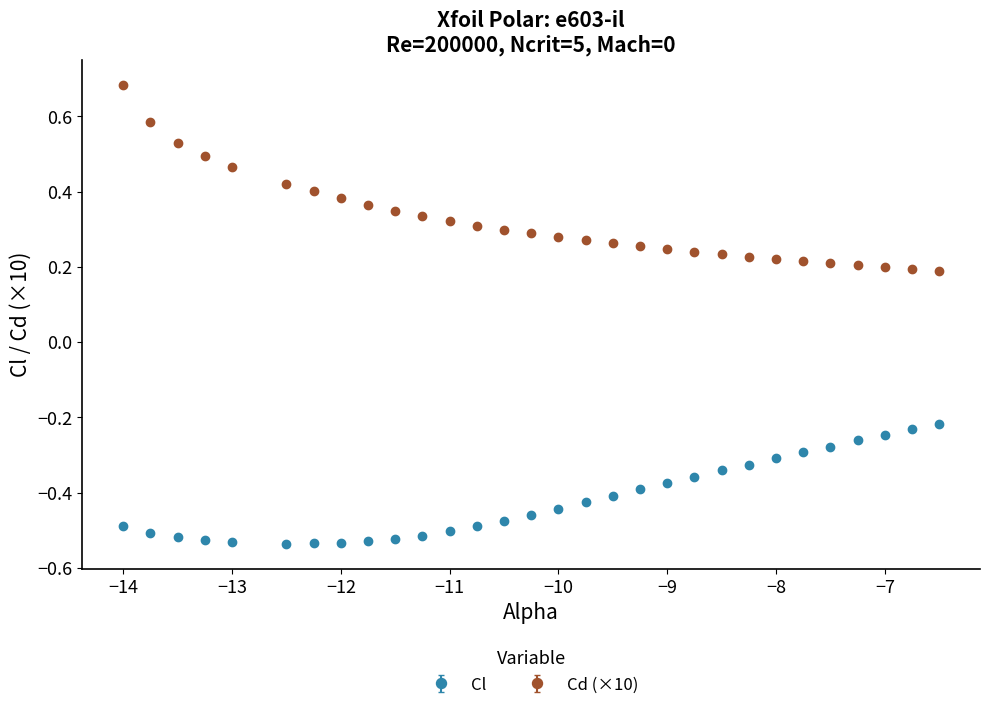

At how many categories does at least one series exceed 0?

30